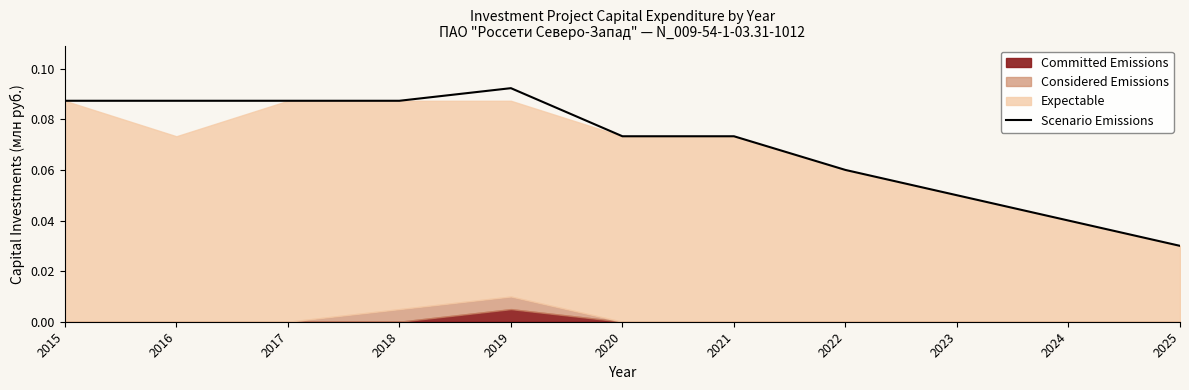

How many lines are shown in the chart?

1